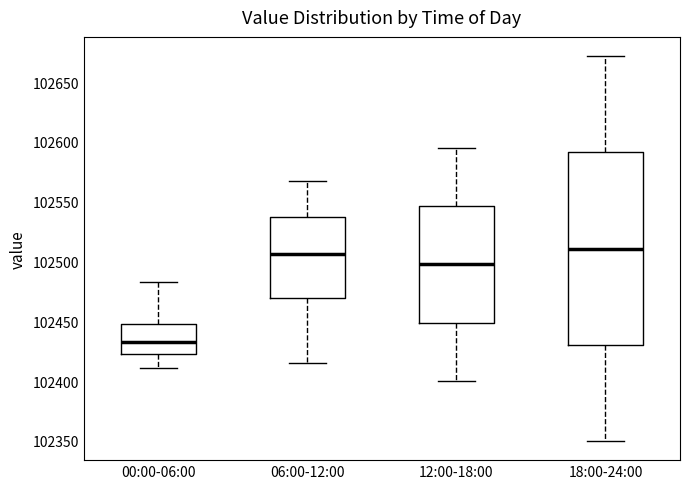

Reading left to right, transcribe this box plot: for each box, give where its median line is, the range the box spans, and where its two whiskers end, as read against the y-axis. The values are not printed on the chart, so give them approximately, as read against the axis.

00:00-06:00: median 102435, box 102425 to 102450, whiskers 102410 to 102480
06:00-12:00: median 102505, box 102470 to 102535, whiskers 102415 to 102570
12:00-18:00: median 102500, box 102450 to 102545, whiskers 102400 to 102595
18:00-24:00: median 102510, box 102430 to 102590, whiskers 102350 to 102670